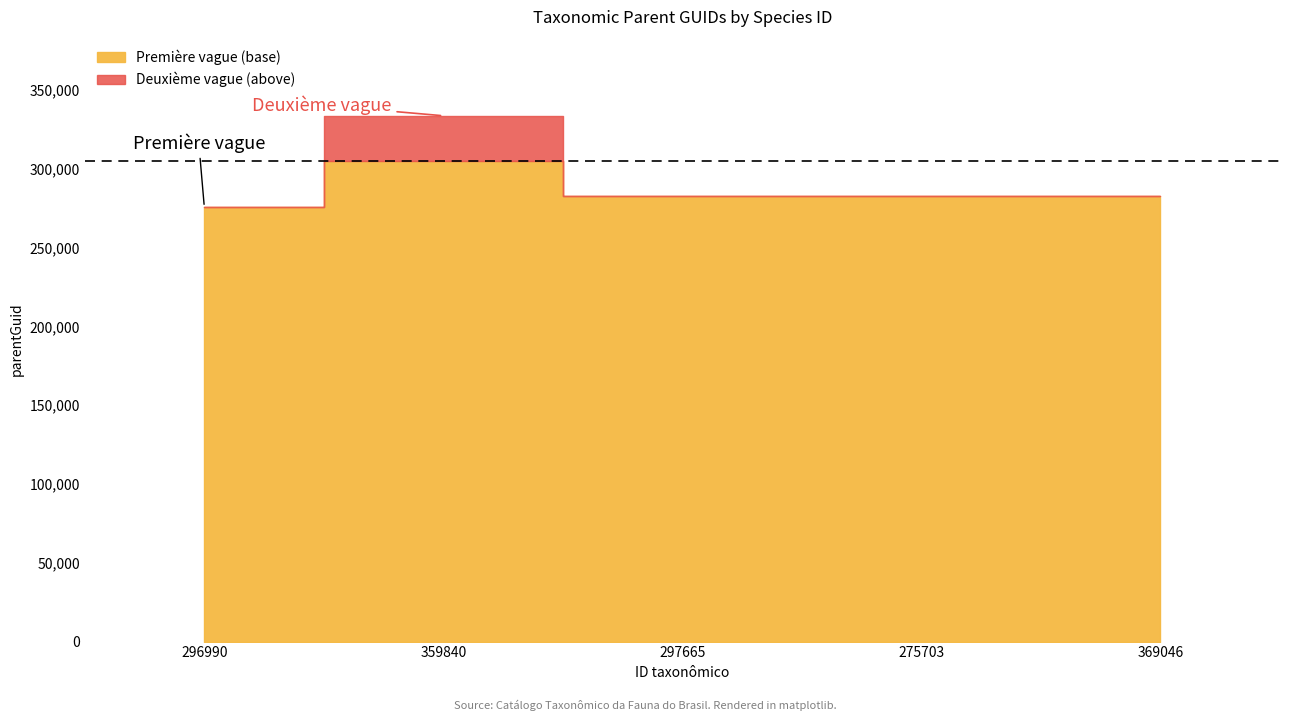

Reading left to right, what are all the values shown in this chart?

296990=275745	359840=333697	297665=282927	275703=282905	369046=282976